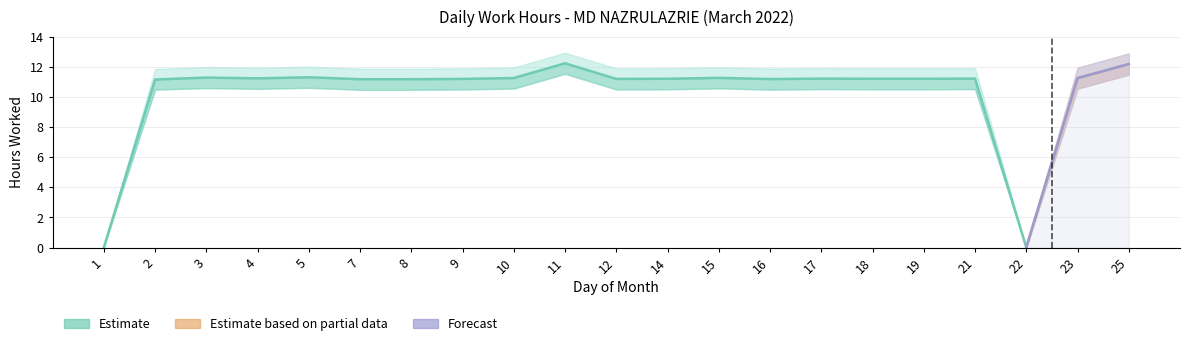

What is the average value of the Low_upper series?

10.9